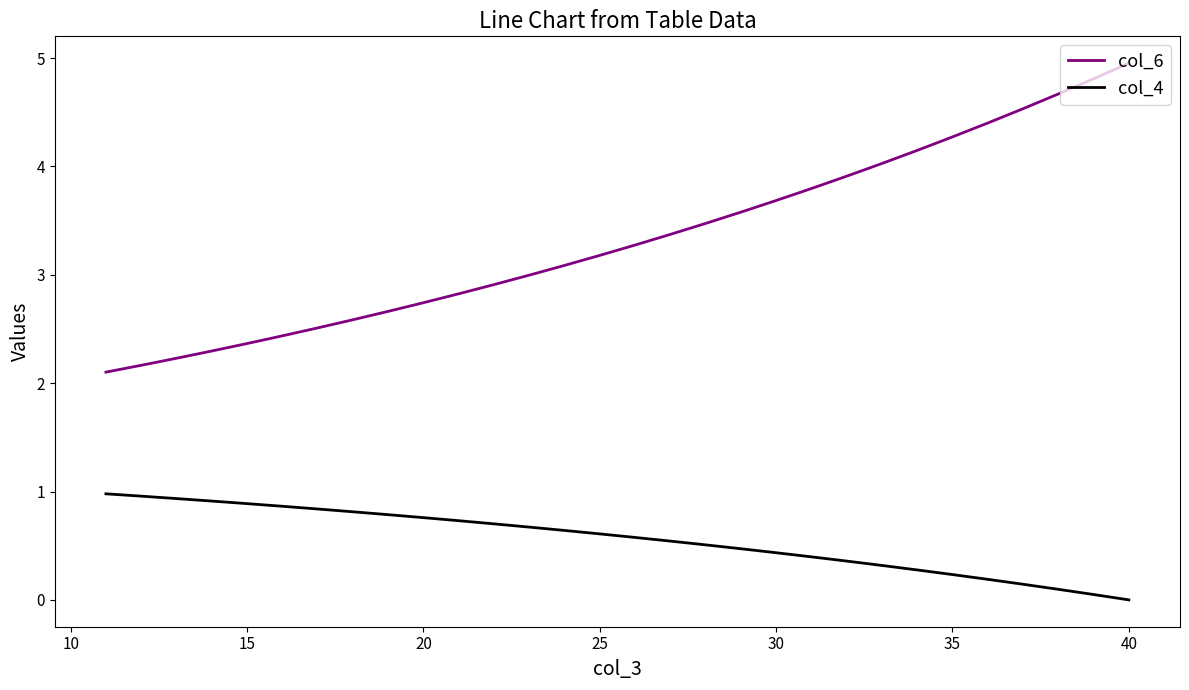

What is the difference between the second highest and minimum values in the col_6 series?

2.7